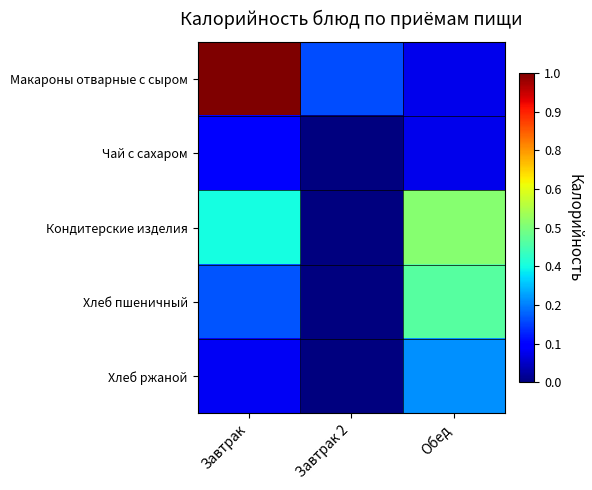

List the series in order of their peak value, lowest first.

Чай с сахаром, Хлеб ржаной, Хлеб пшеничный, Кондитерские изделия, Макароны отварные с сыром